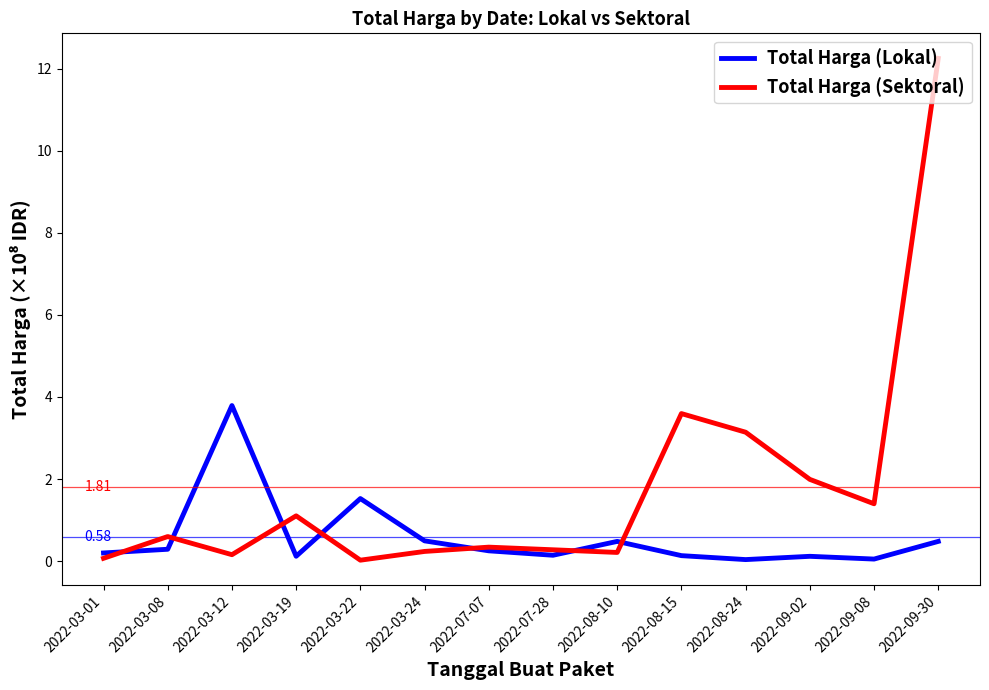

Rank the series by their average value, from lowest to highest.

Total Harga (Lokal), Total Harga (Sektoral)